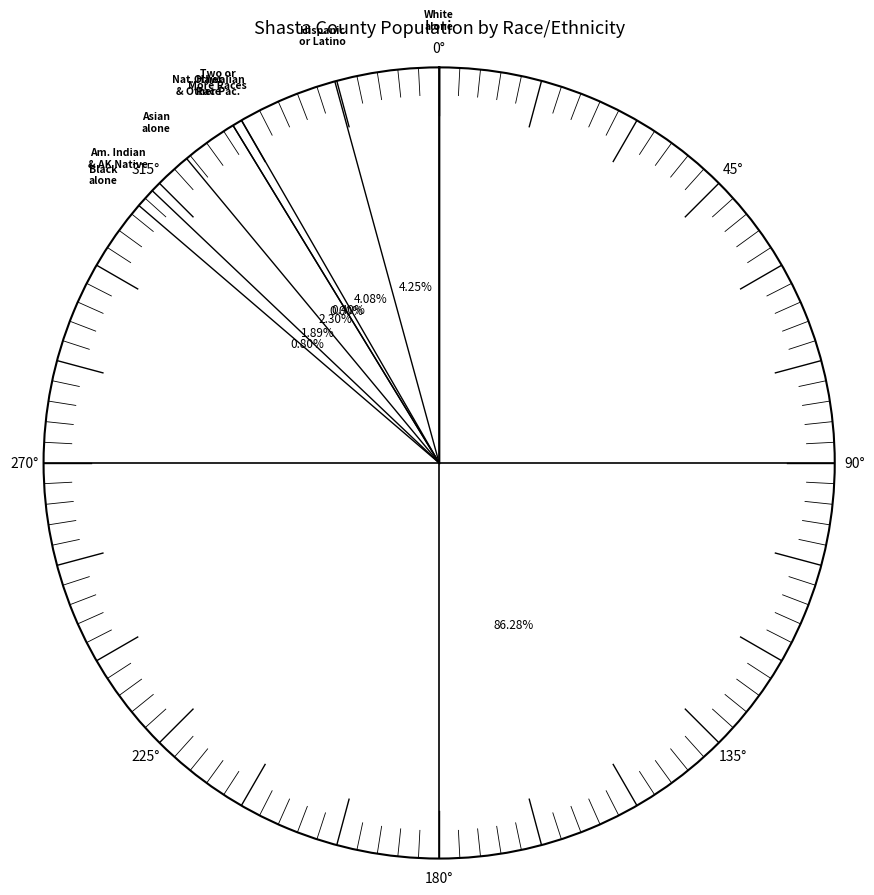

To the nearest percent, what is the difference between the largest and smallest slice percentages?

86%